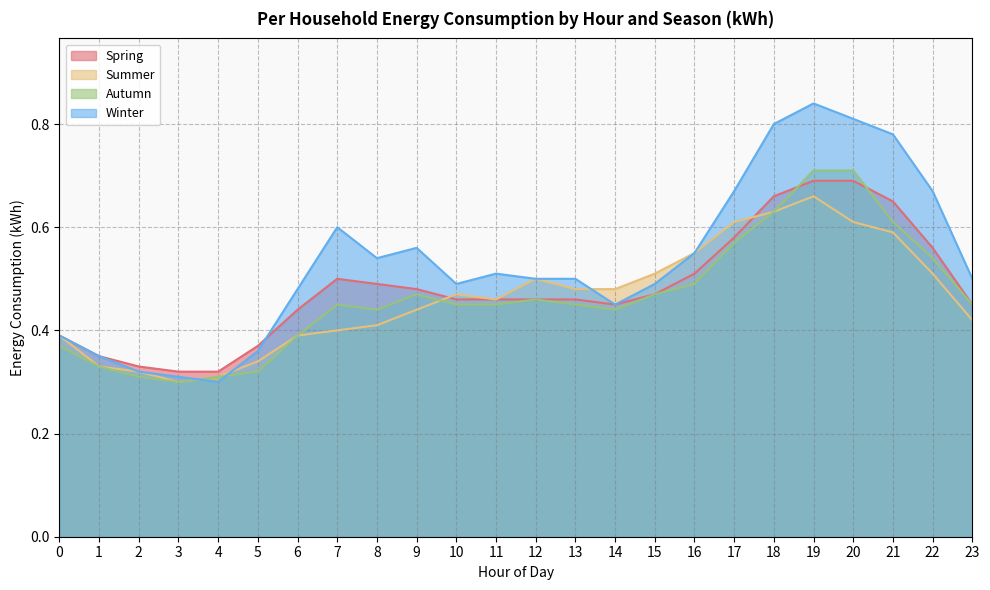

How many data points does each series have?

24